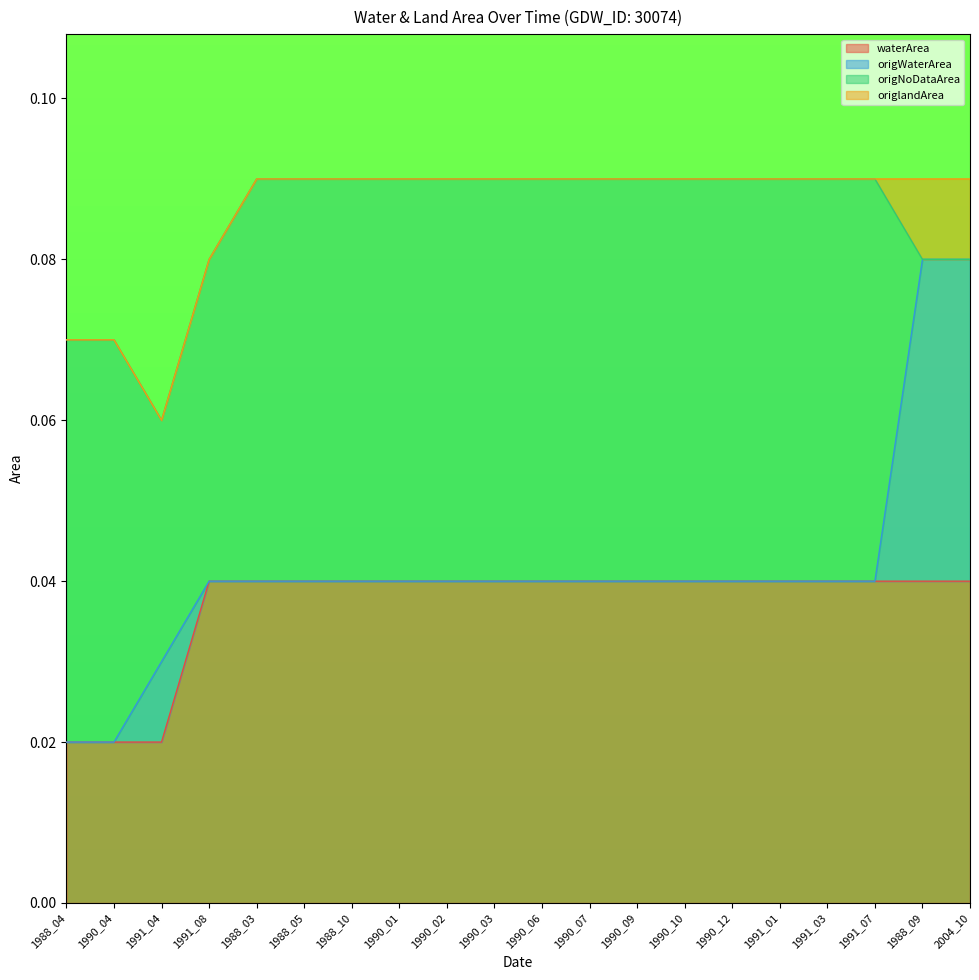

True or false: waterArea and origWaterArea intersect in this chart.

False